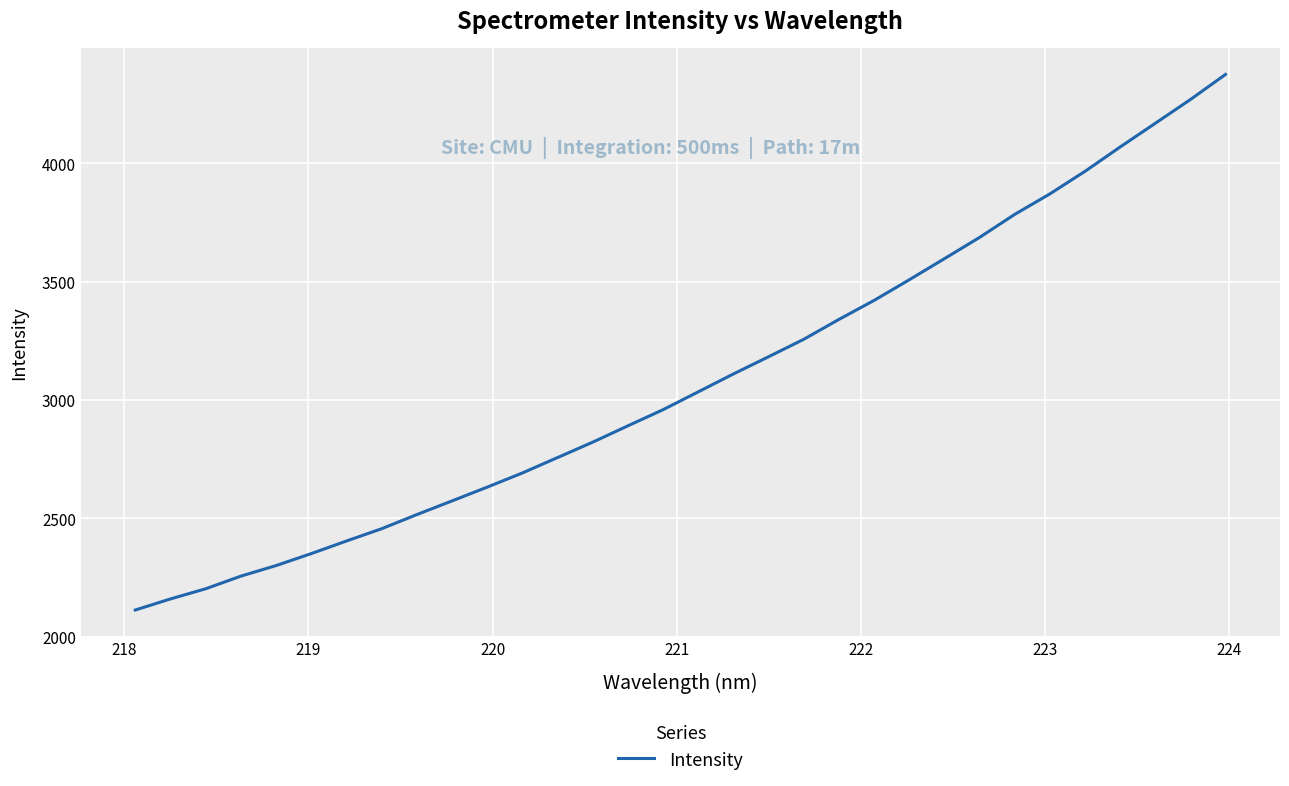

What is the difference between the maximum and minimum values?

2263.6